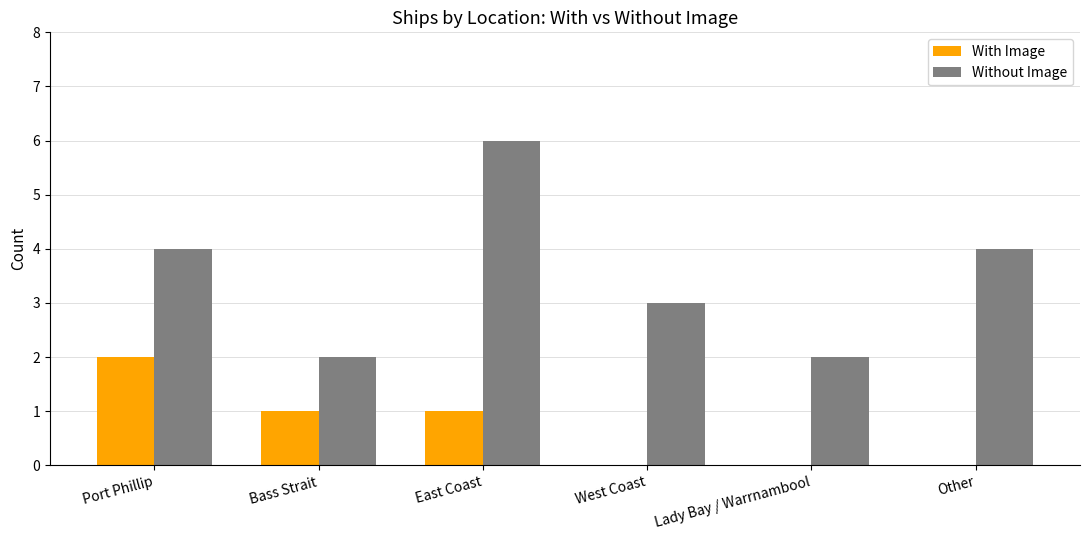

Is it true that Without Image equals 1 at West Coast?

False